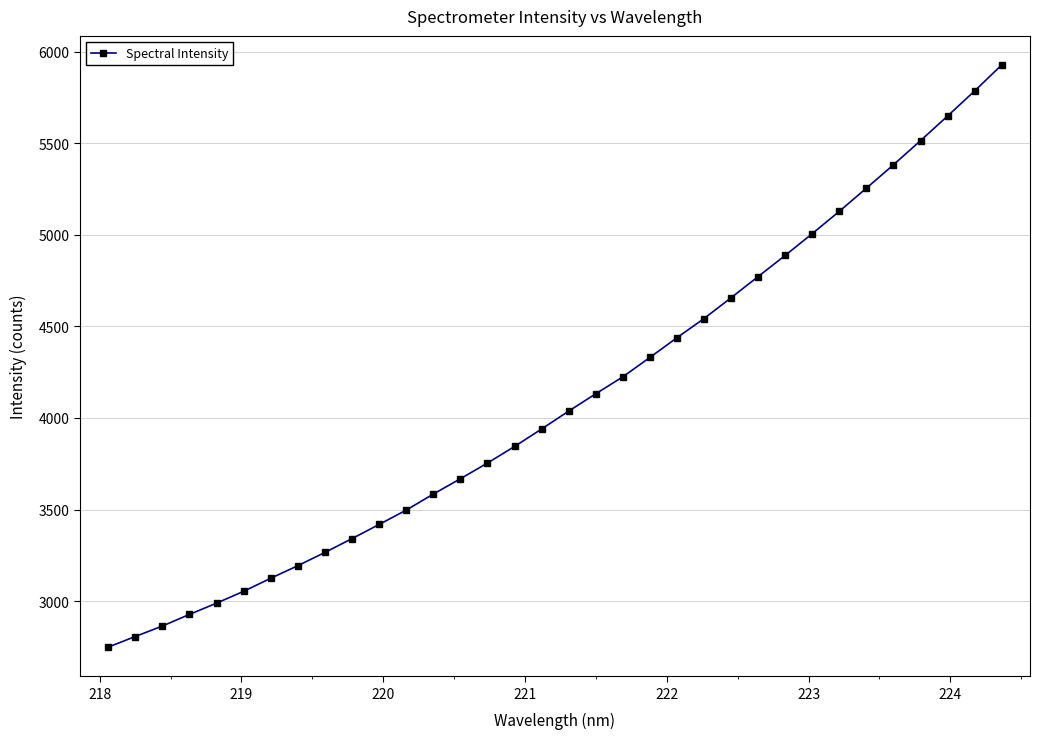

How many values exceed 4037?

17